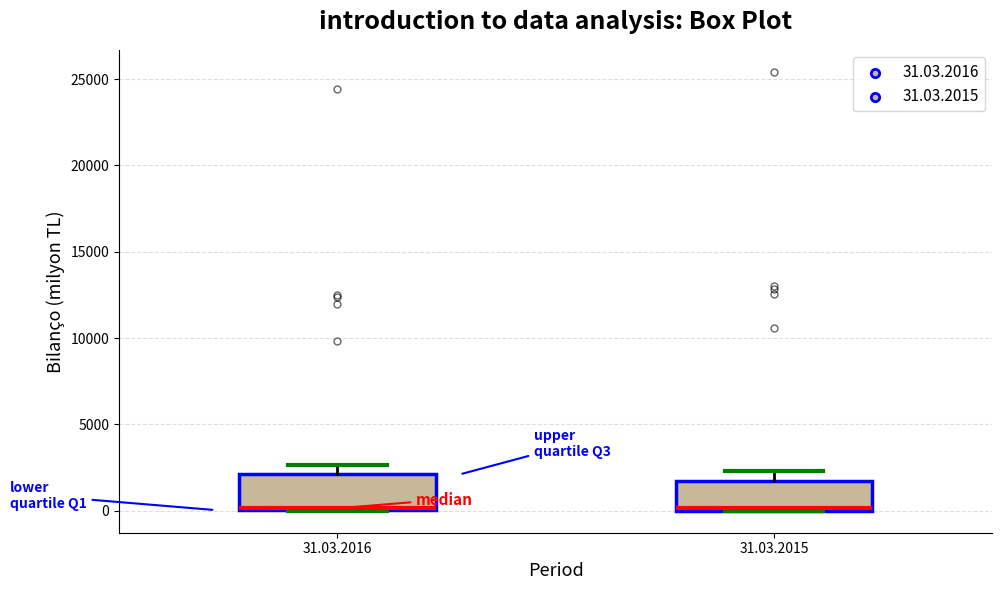

Reading left to right, read every box against the y-axis: the position of its median line, the range the box covers, and the ends of its whiskers. The values are not printed on the chart, so give them approximately, as read against the axis.

31.03.2016: median 0 (drawn on the box's lower edge), box 0 to 2000, whiskers 0 to 2500
31.03.2015: median 0 (just above the box's lower edge), box 0 to 2000, whiskers 0 to 2500